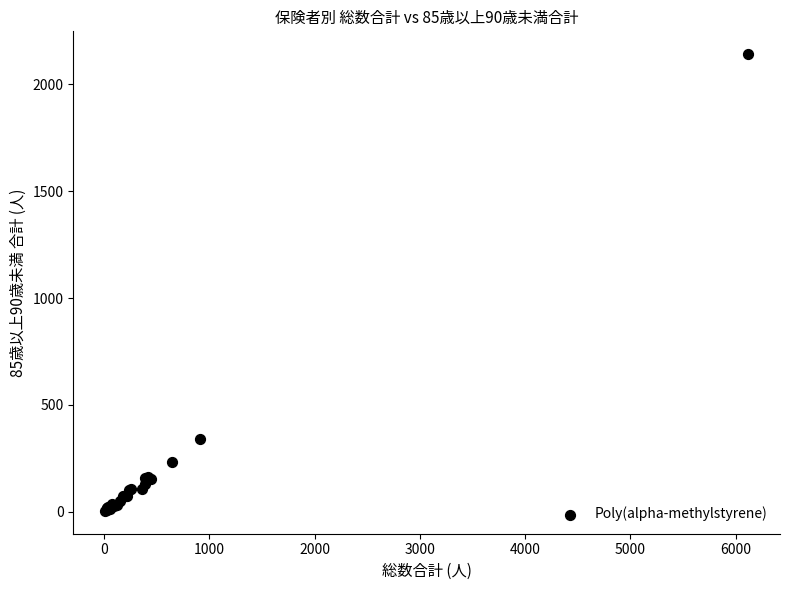

What Y value in the scatter plot is closest to 1072?

342